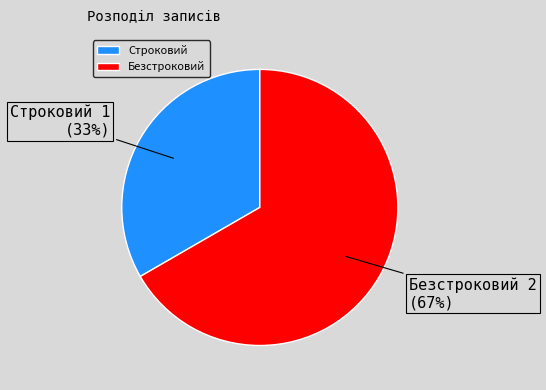

Is it true that Безстроковий is 67% of the pie?

True